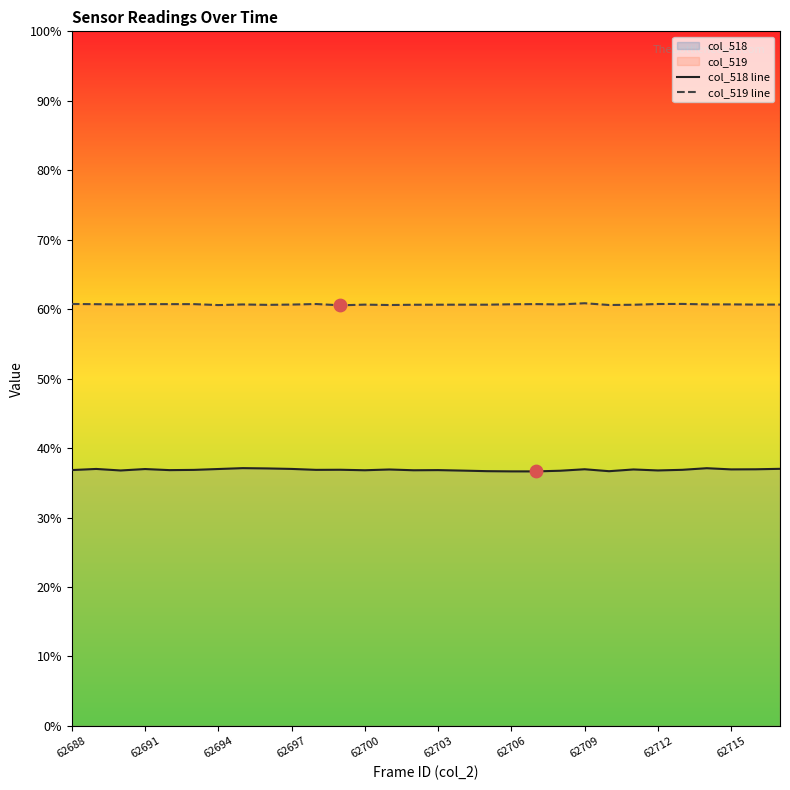

Which series has the largest Y range (max minus min)?

col_518 line